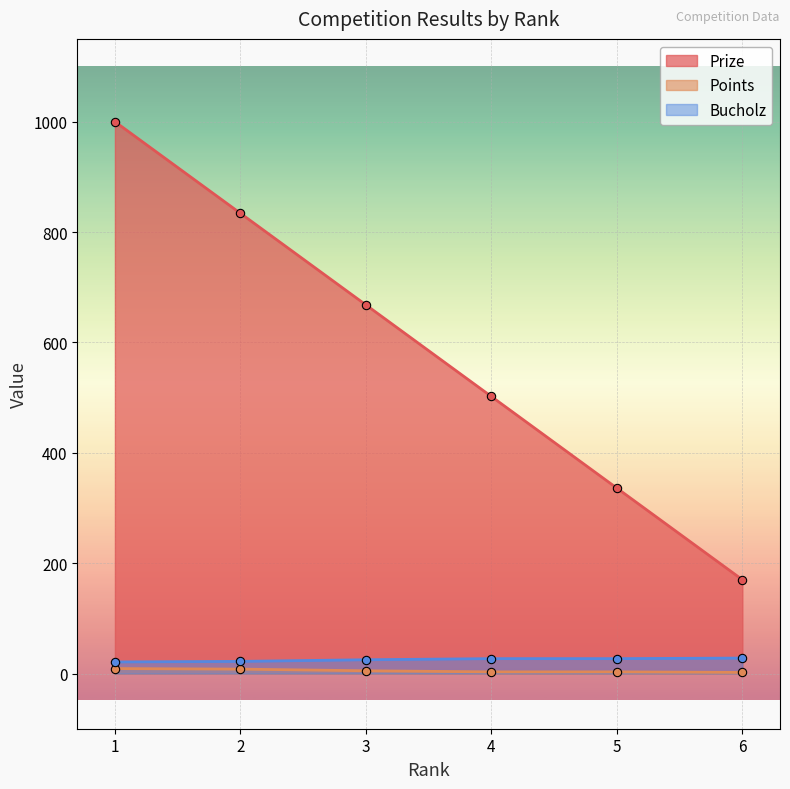

What is the difference between the Prize values at 1 and 6?

830